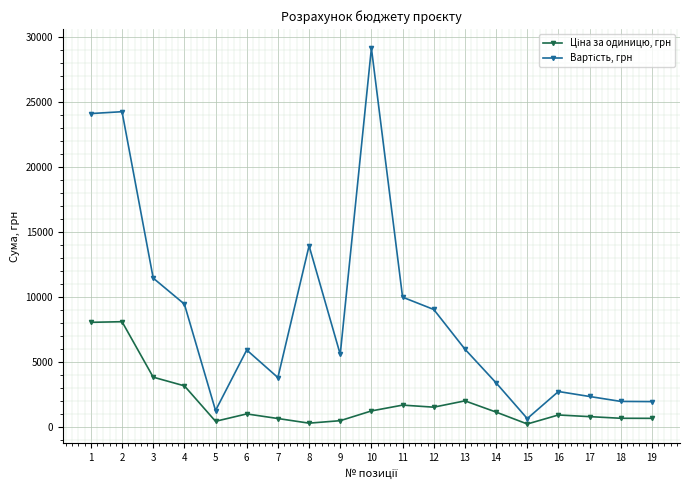

What is the spread (max minus min) of values at 16?

1806.0